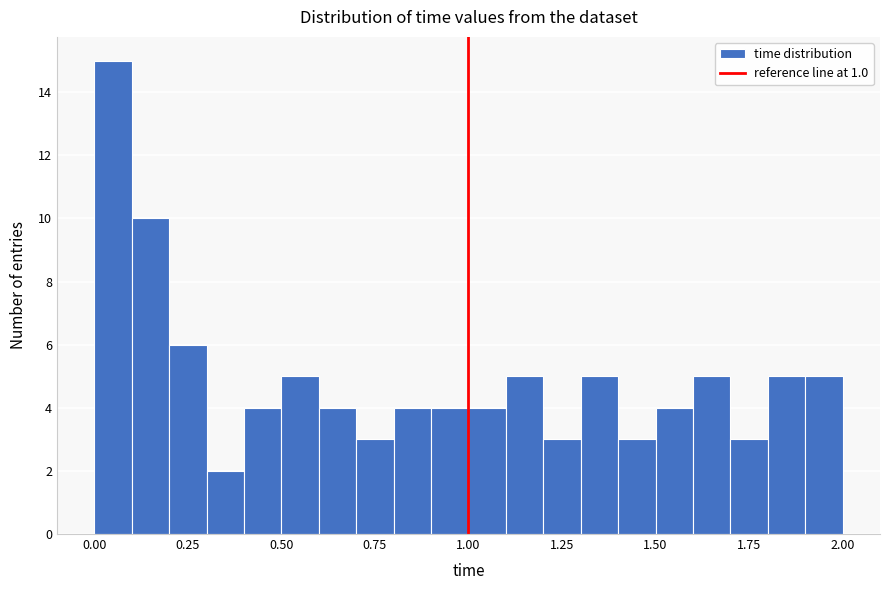

Around what value on the x-axis is the tallest bar? Give the approximate position of its centre, as read against the axis.

0.05